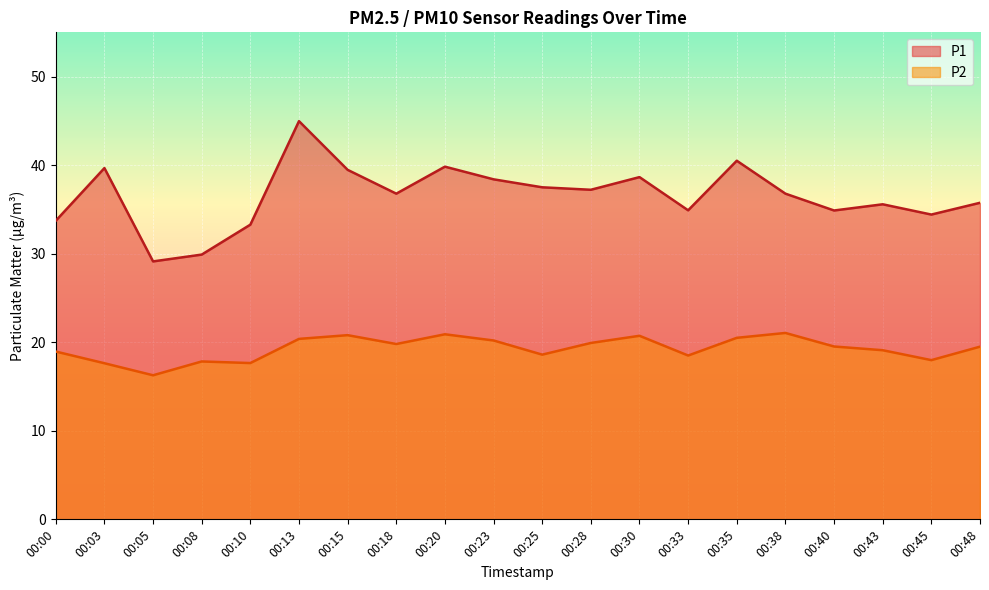

Which series has the largest range (max minus min)?

P1